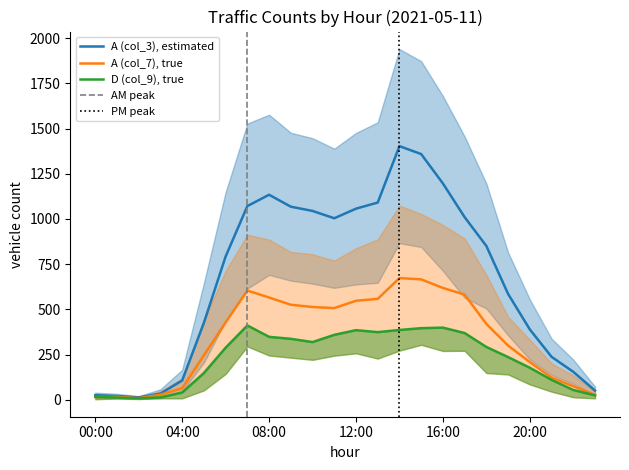

What is the label of the 1st point from the left?

00:00